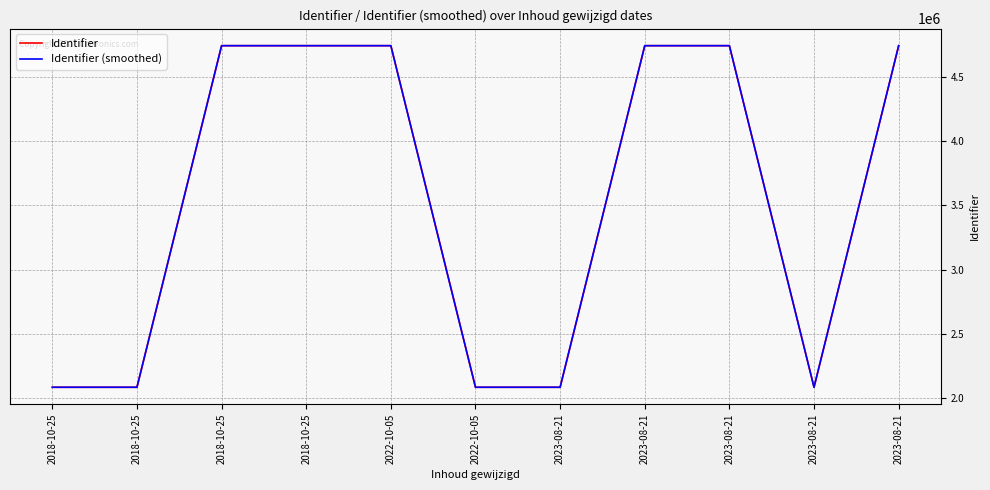

How many categories are shown in the chart?

11